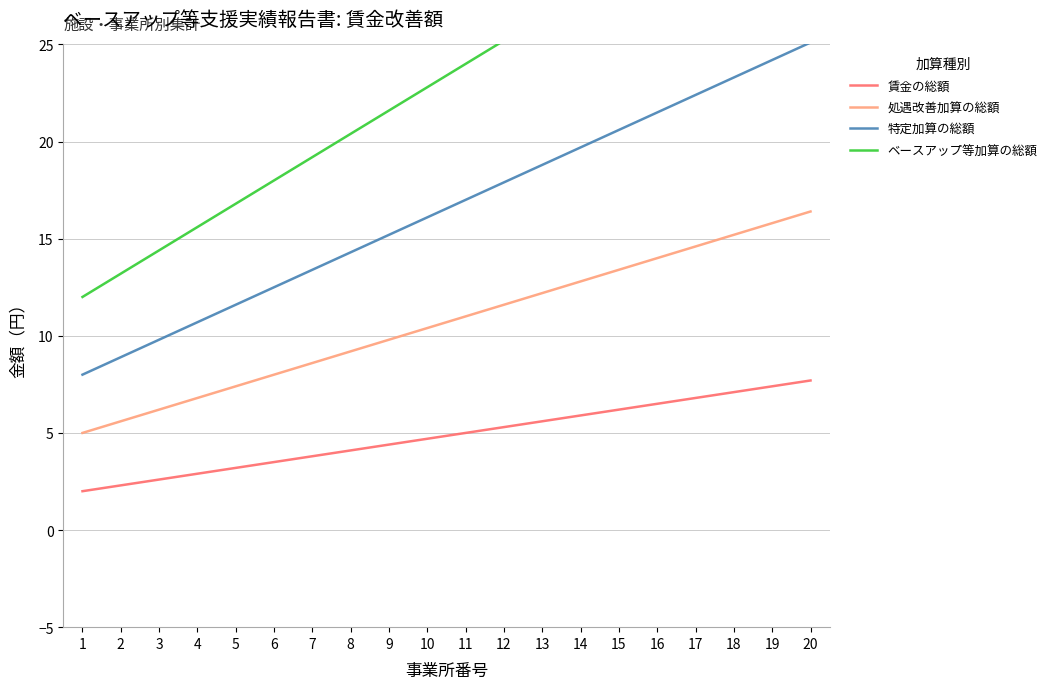

Which series has the widest spread of values?

ベースアップ等加算の総額